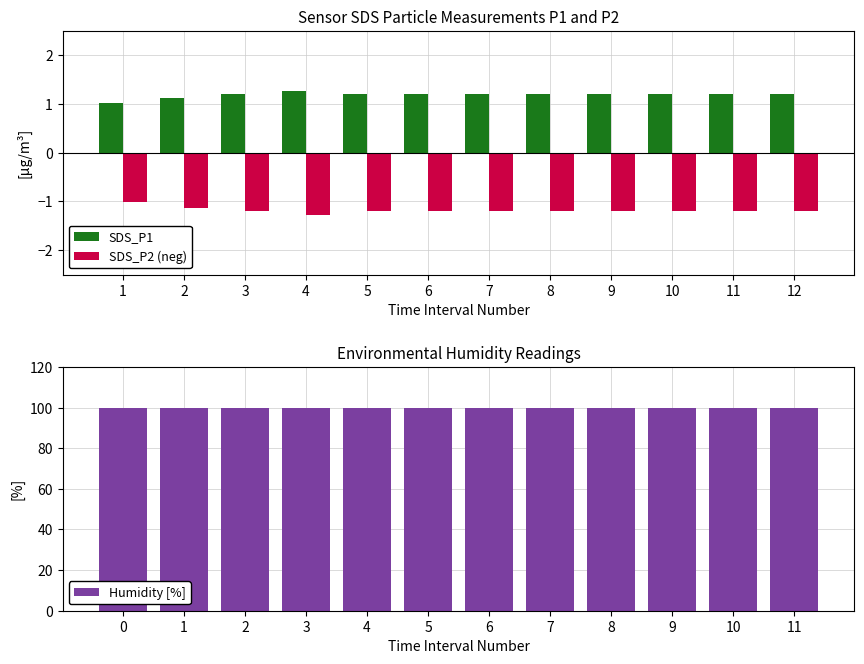

What is the approximate value of SDS_P1 at 4?

1.3